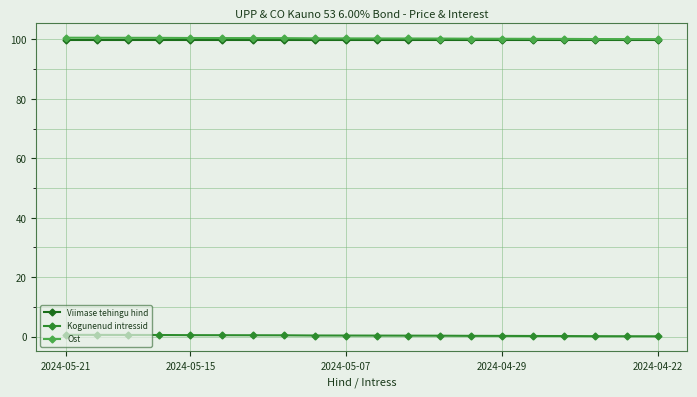

What is the value of the Viimase tehingu hind point at the 18th from the left?

99.9